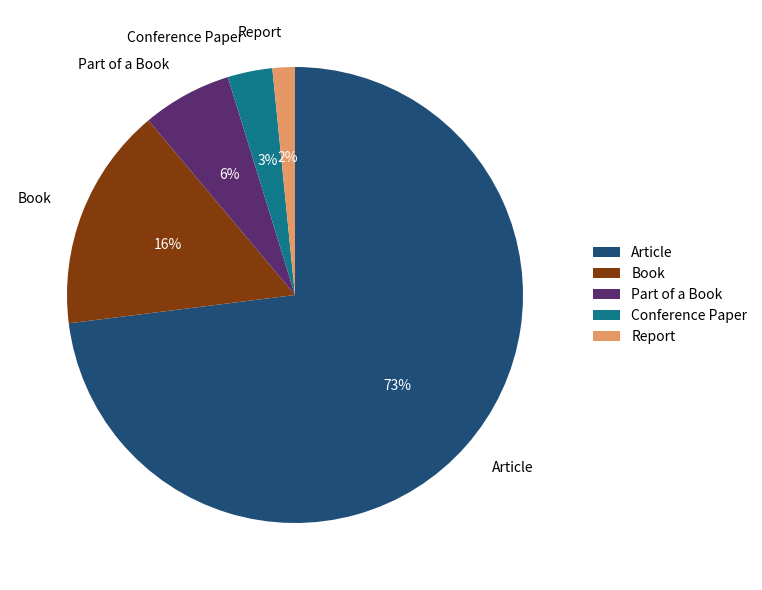

Which slice is the largest?

Article